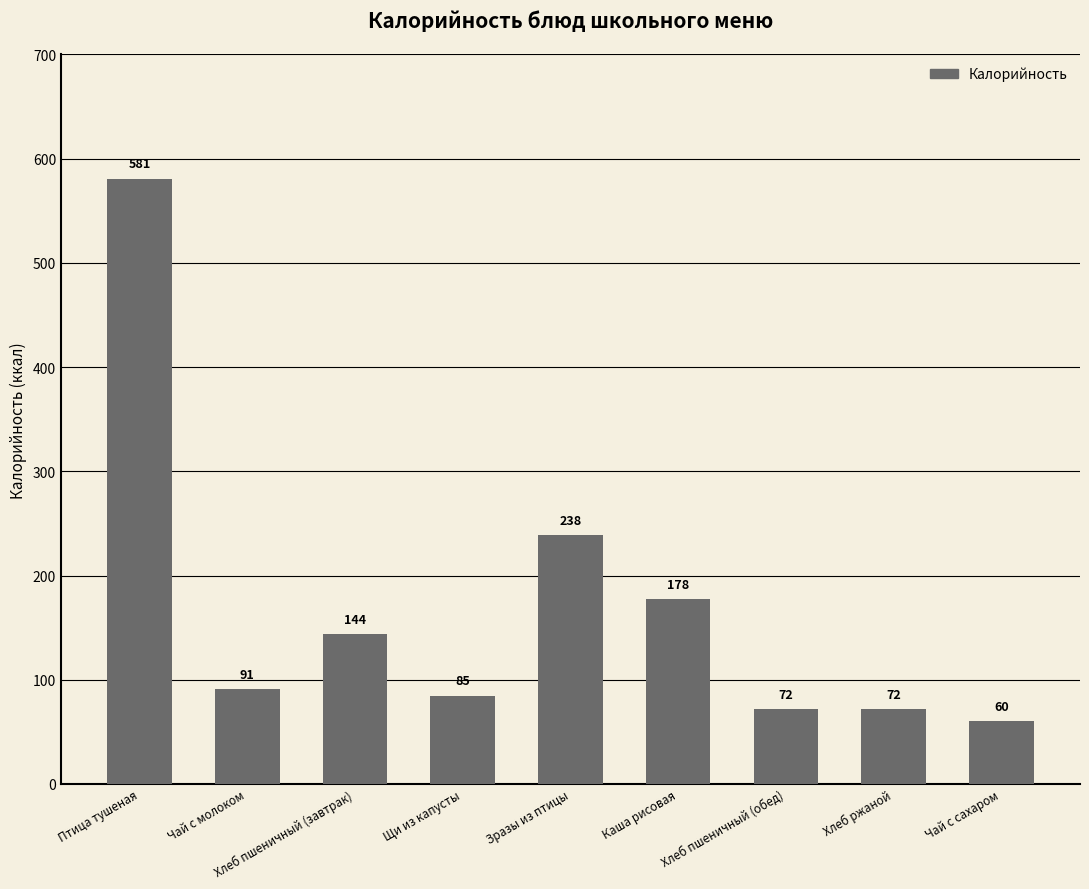

The chart shows a value of 319.2 at Каша рисовая. True or false?

False